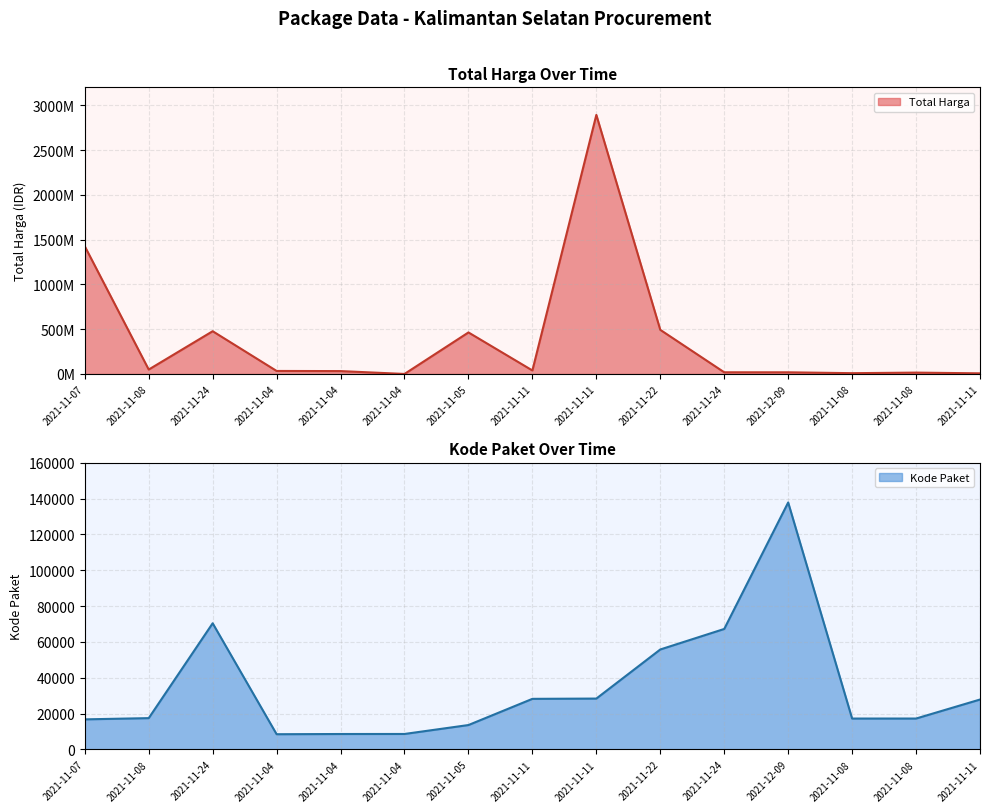

The Total Harga series shows 264524820 at 2021-11-22. True or false?

False